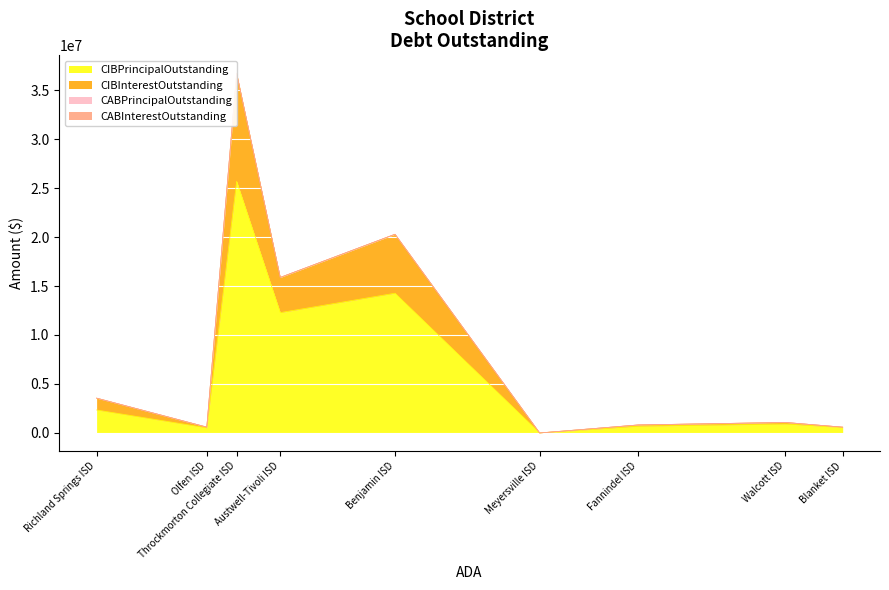

Which has a higher value, Austwell-Tivoli ISD or Benjamin ISD?

Benjamin ISD